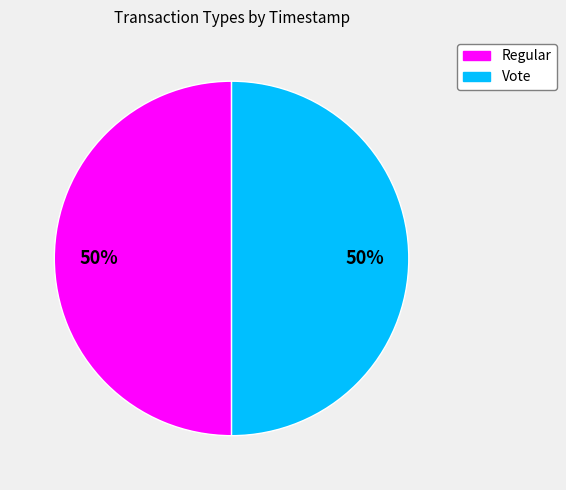

True or false: Vote accounts for 50% of the total.

True